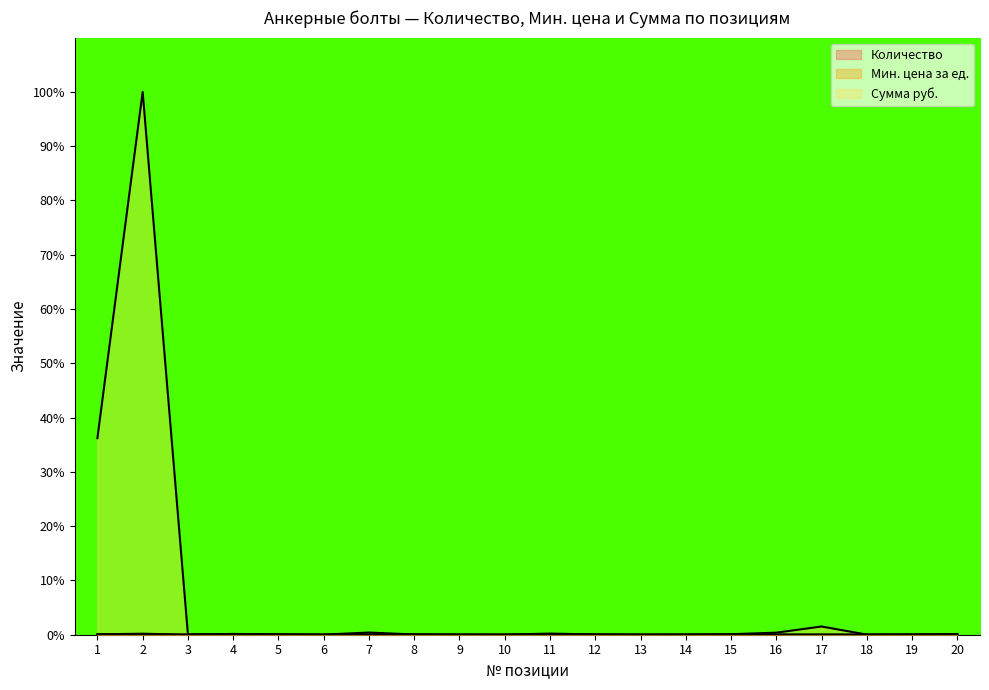

True or false: Количество has more than 2 points higher than both neighbors.

True